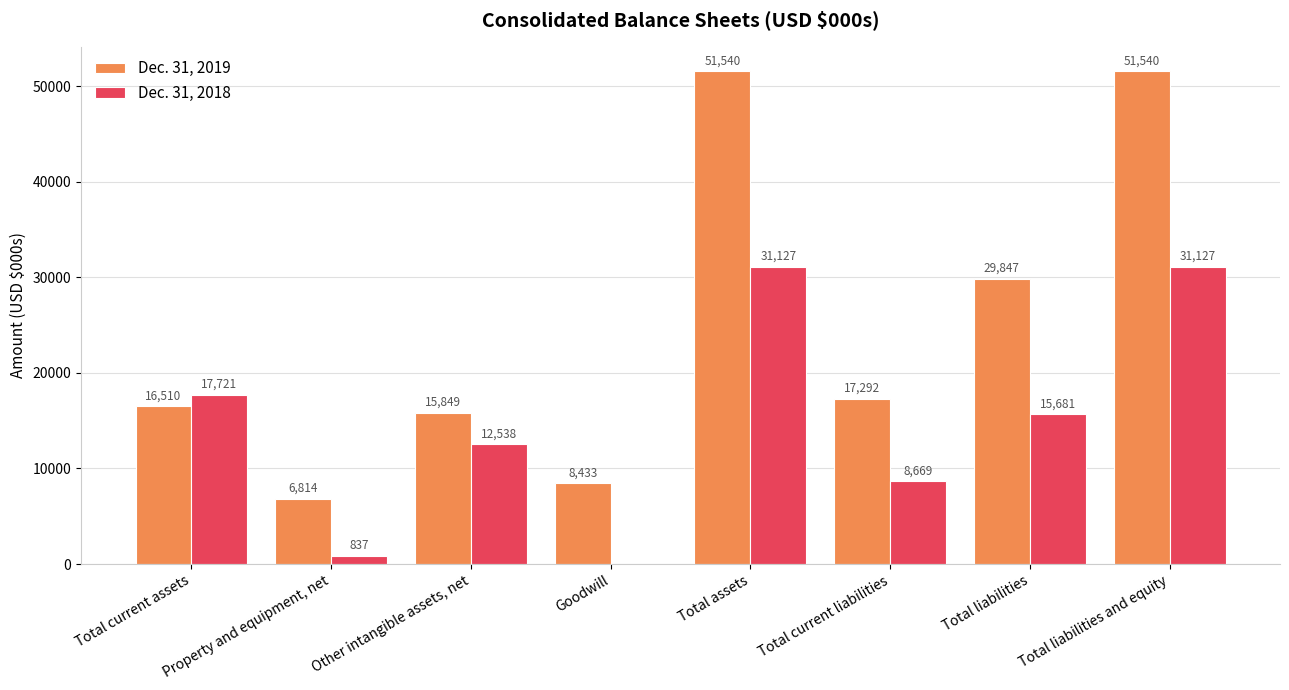

What is the highest value of the Dec. 31, 2018 series?

31127